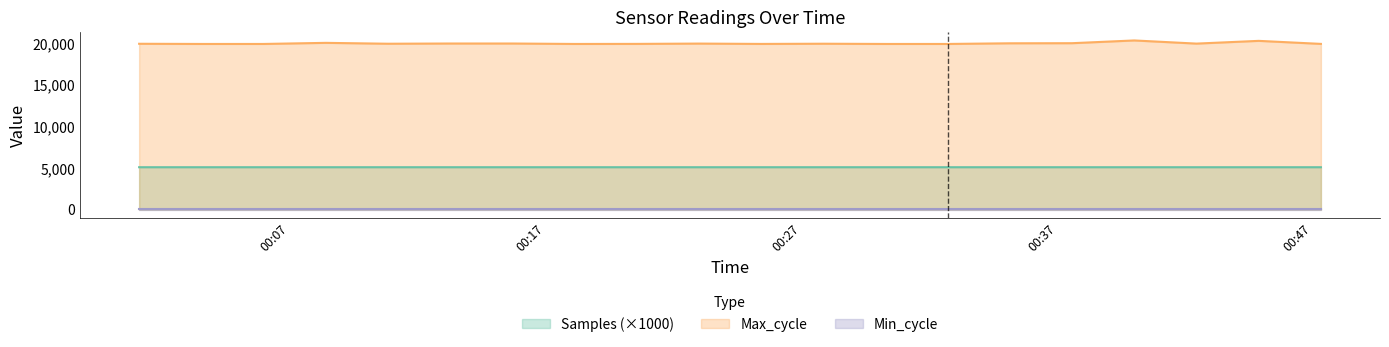

What is the highest value of the Samples (×1000) series?

5097.7